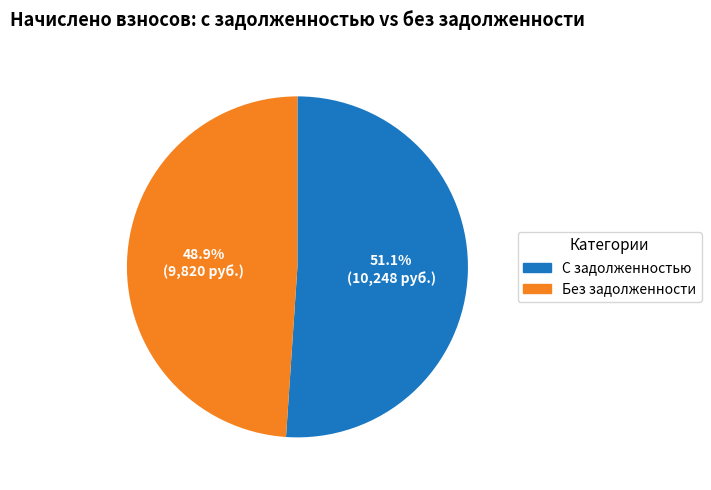

Is there any slice that represents more than half of the pie?

Yes